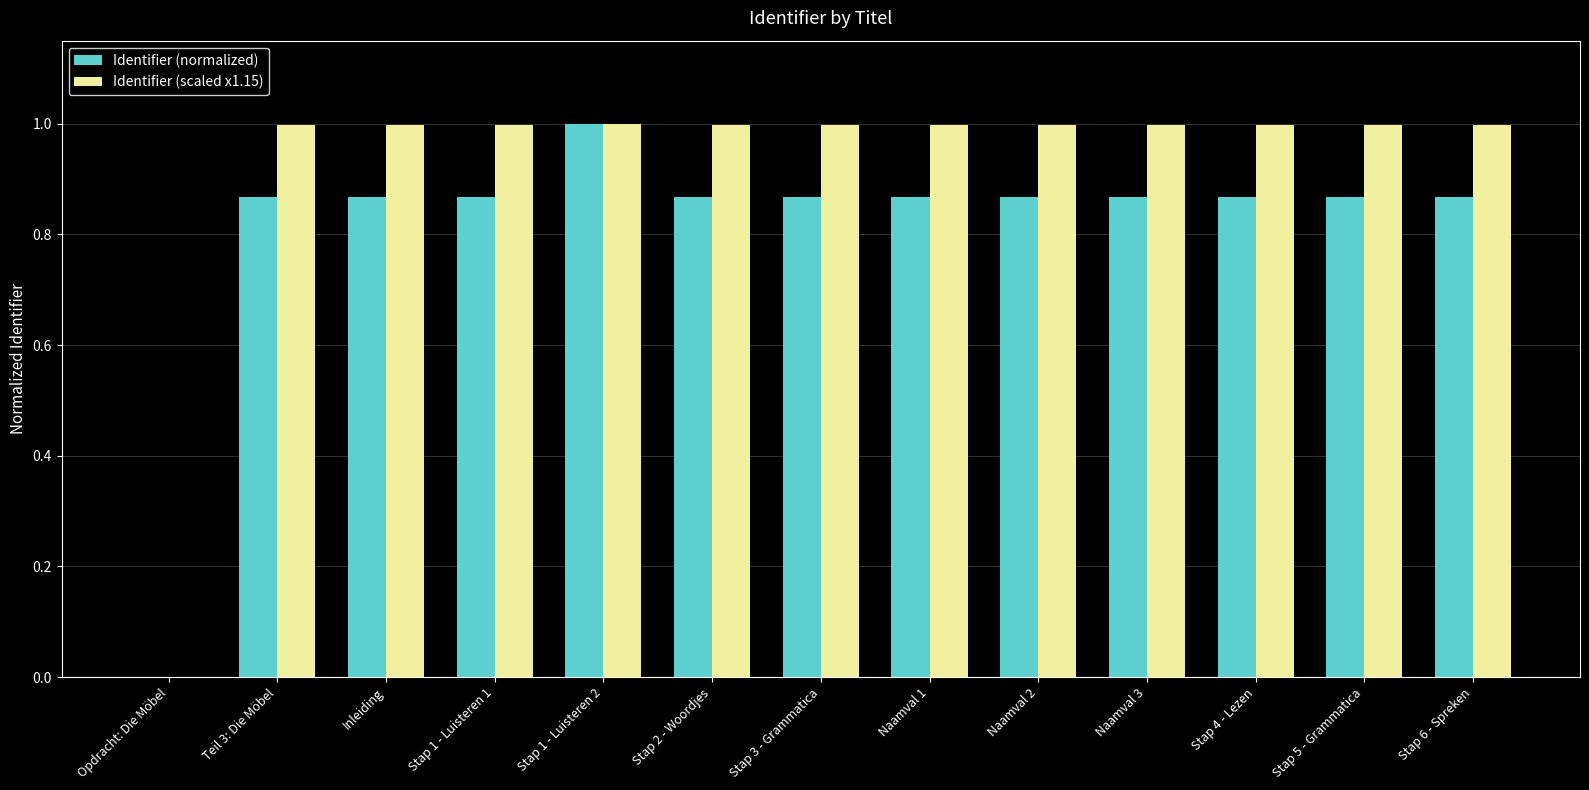

True or false: Identifier (scaled x1.15) has a value of 1.5 at Naamval 3.

False